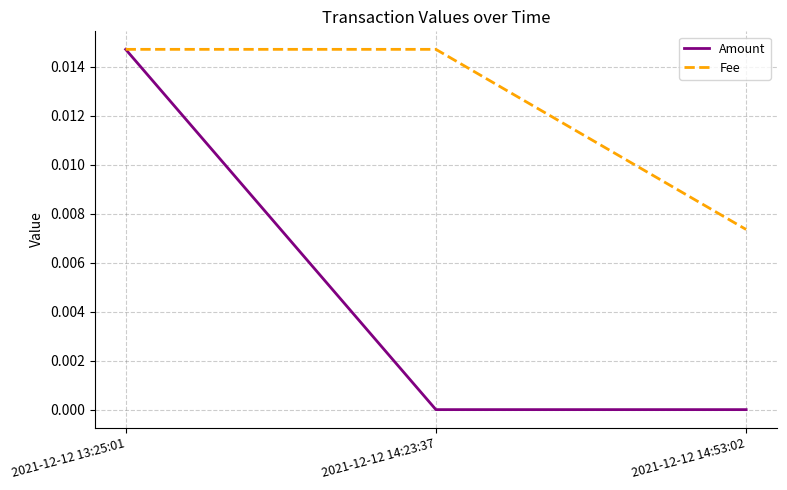

Which category has the highest value in the Amount series?

2021-12-12 13:25:01